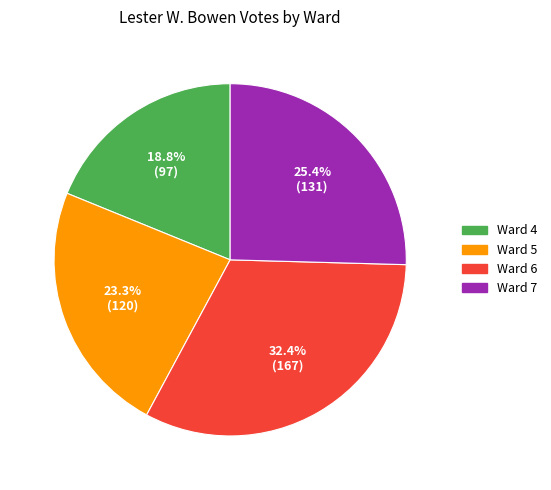

How many segments does this pie chart have?

4